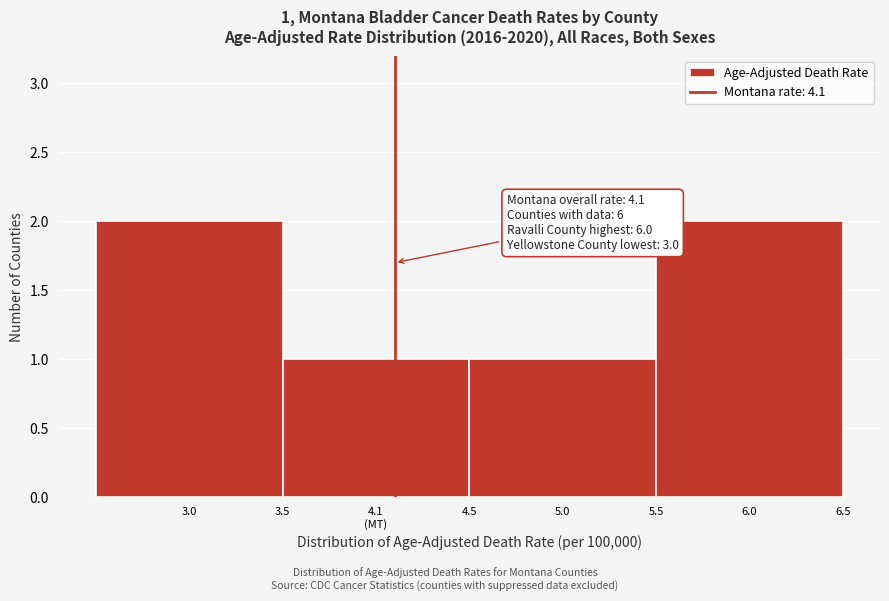

Reading left to right, extract all data points from this chart.

2	1	1	2